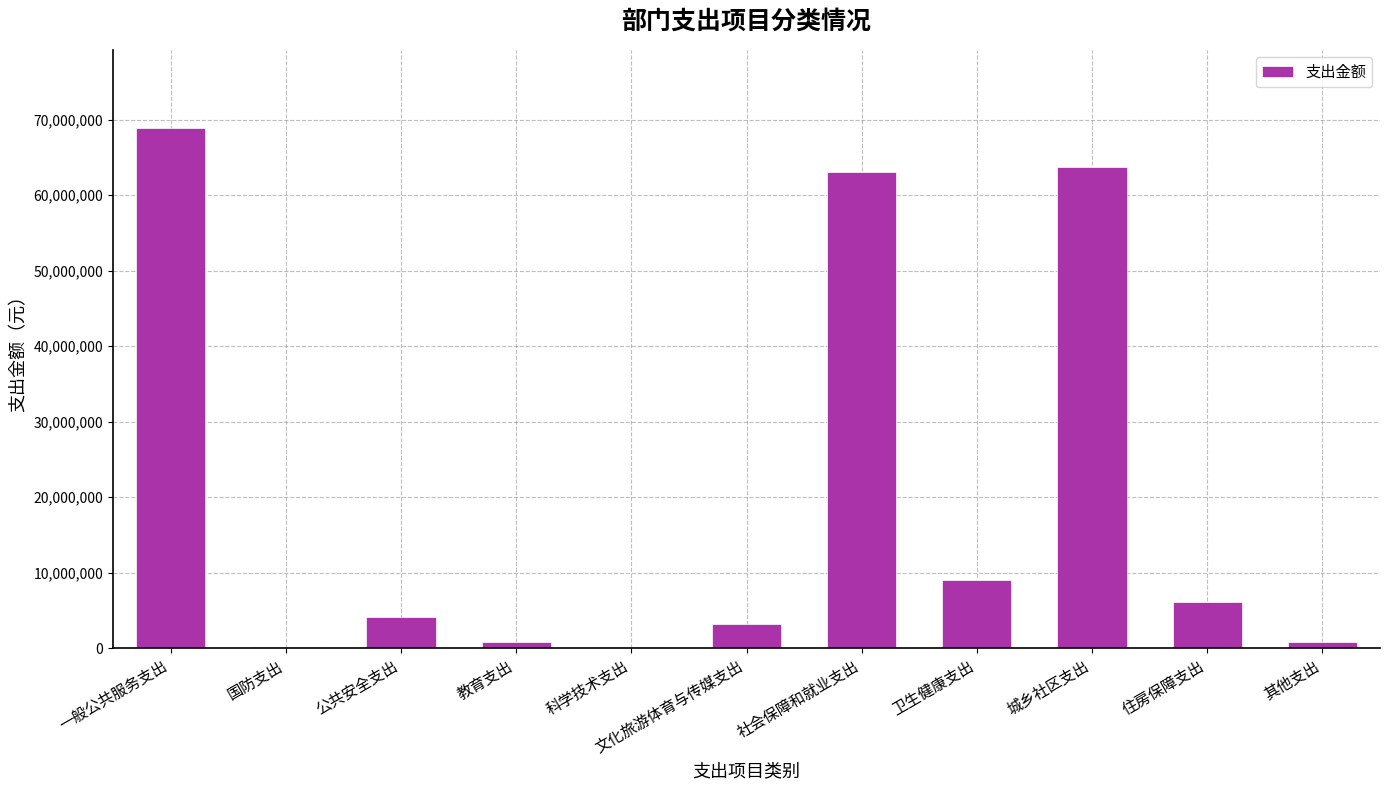

Which label corresponds to the largest value in the chart?

一般公共服务支出